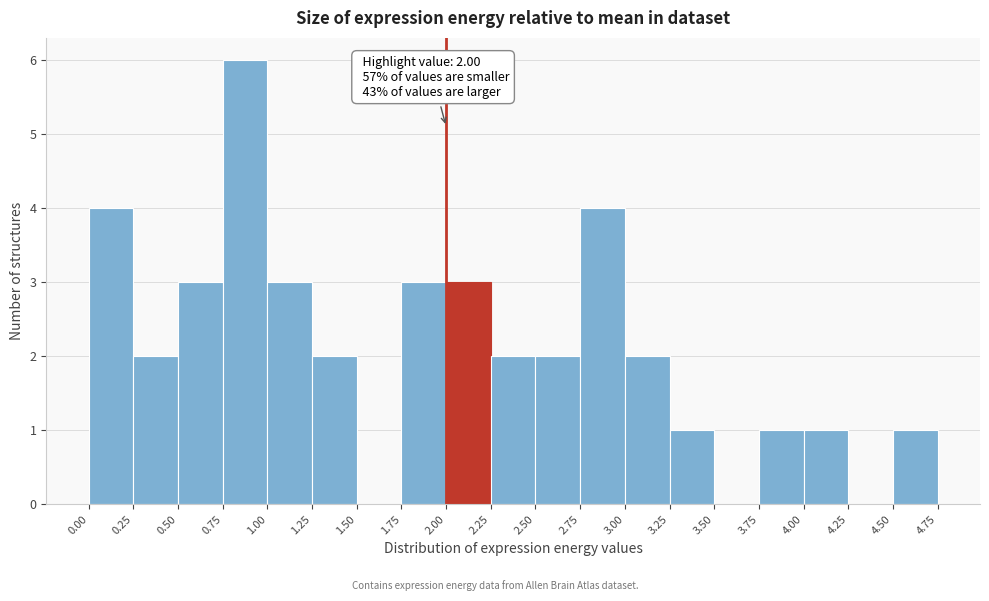

Which range on the x-axis has the tallest bar?

0.75 to 1.00